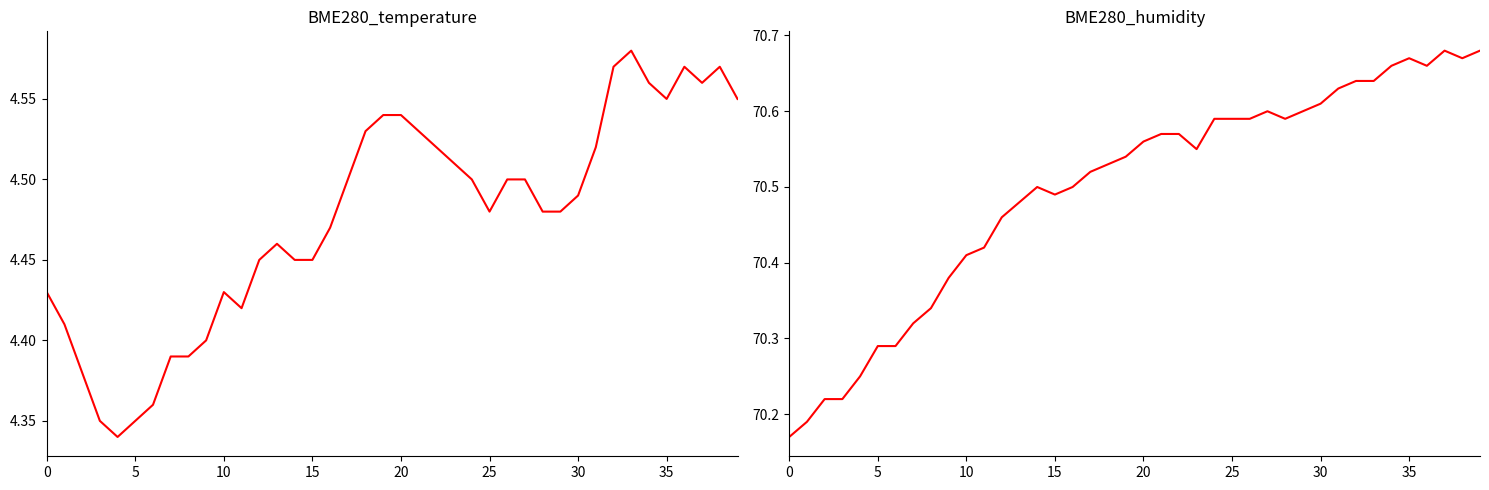

Does the chart have visible grid lines?

No